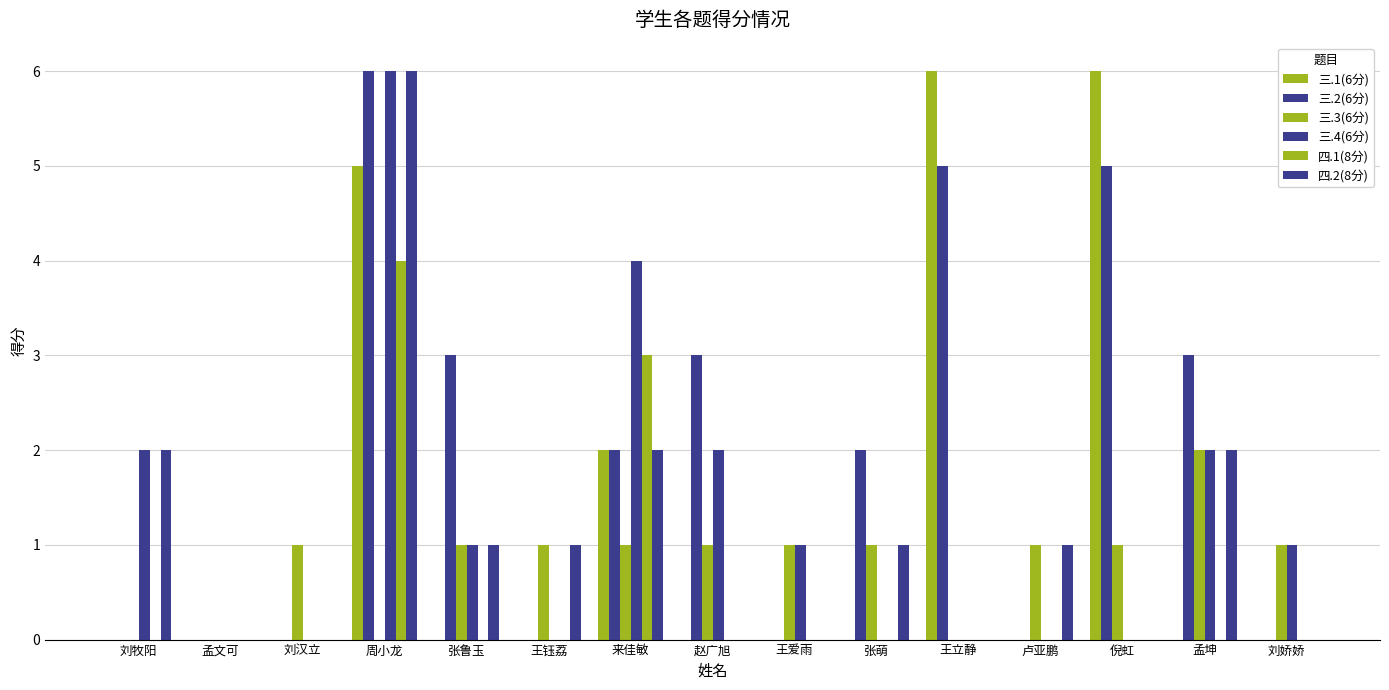

Which series has the largest total across all categories?

三.2(6分)